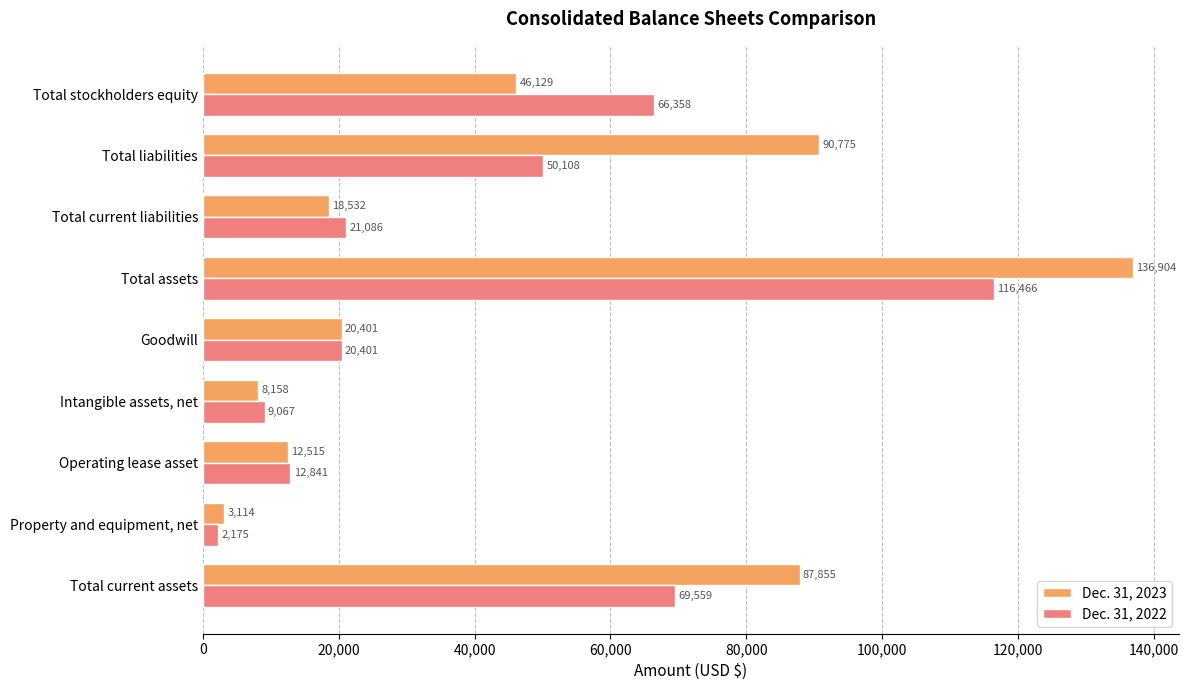

The Dec. 31, 2023 series shows 18532 at Total current liabilities. True or false?

True